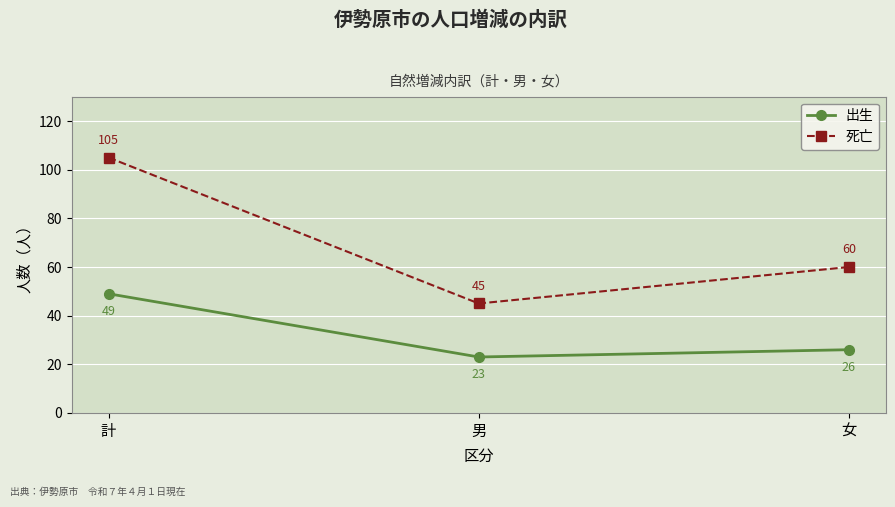

Reading left to right, list all the values displayed in this chart.

出生: 49	23	26
死亡: 105	45	60